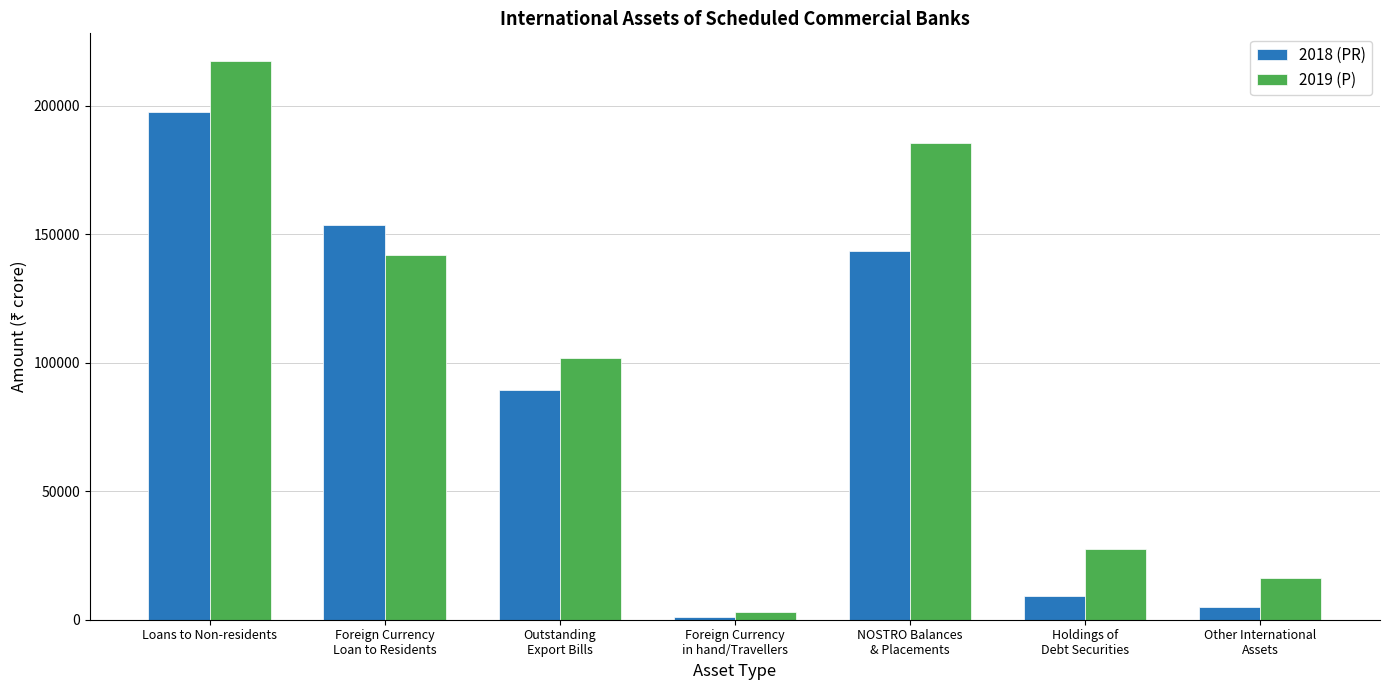

Is it true that 2018 (PR) equals 197484 at Loans to Non-residents?

True